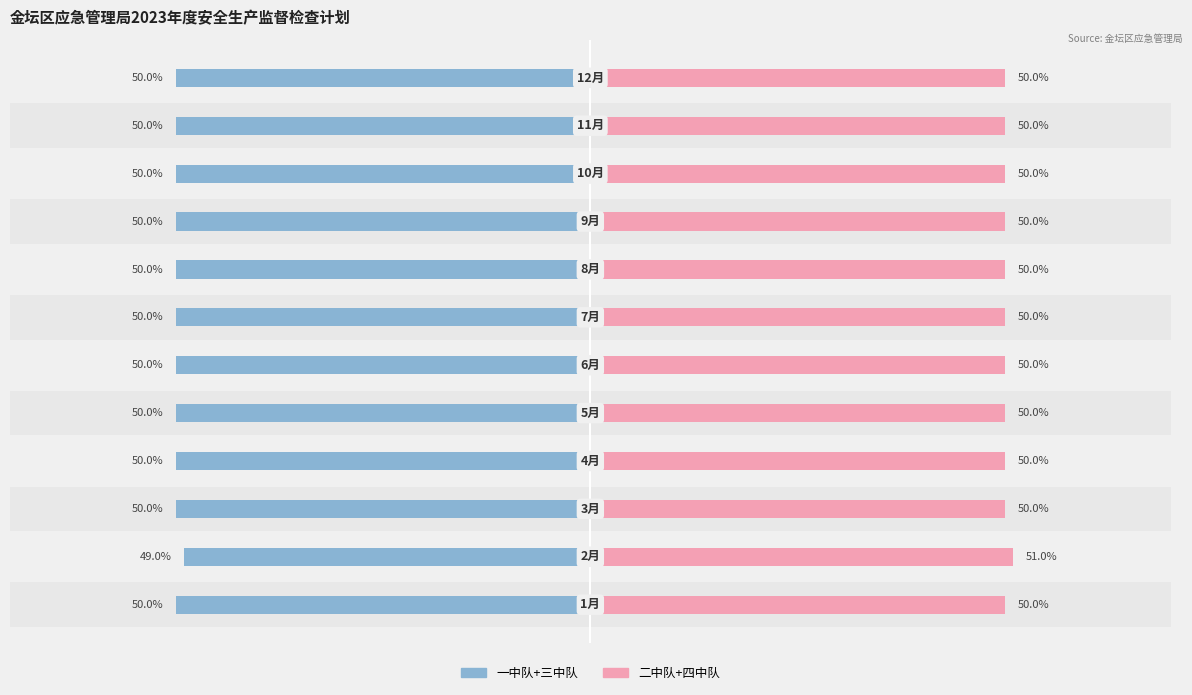

Between 40 and 10, which series saw the biggest shift?

一中队+三中队（左）